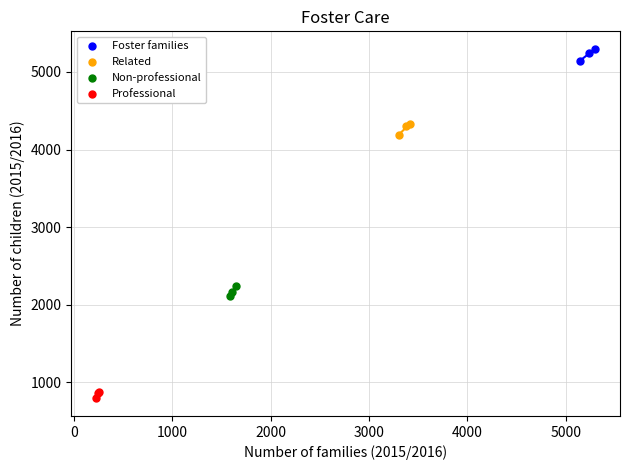

Which series contains the highest Y value?

Foster families